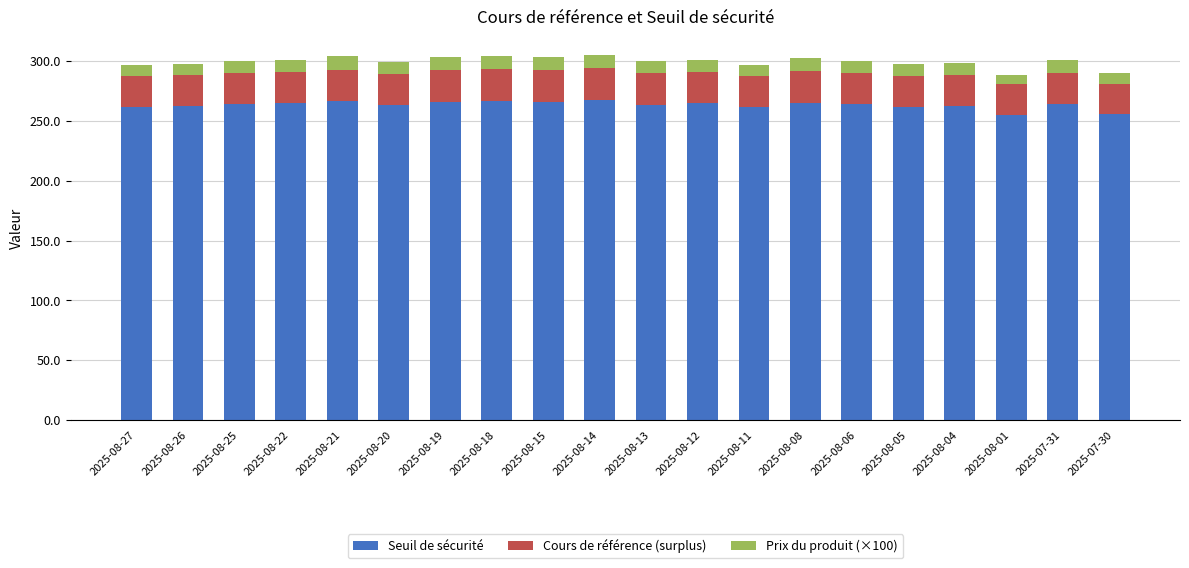

What is the total value across all series at 2025-08-21?

303.5